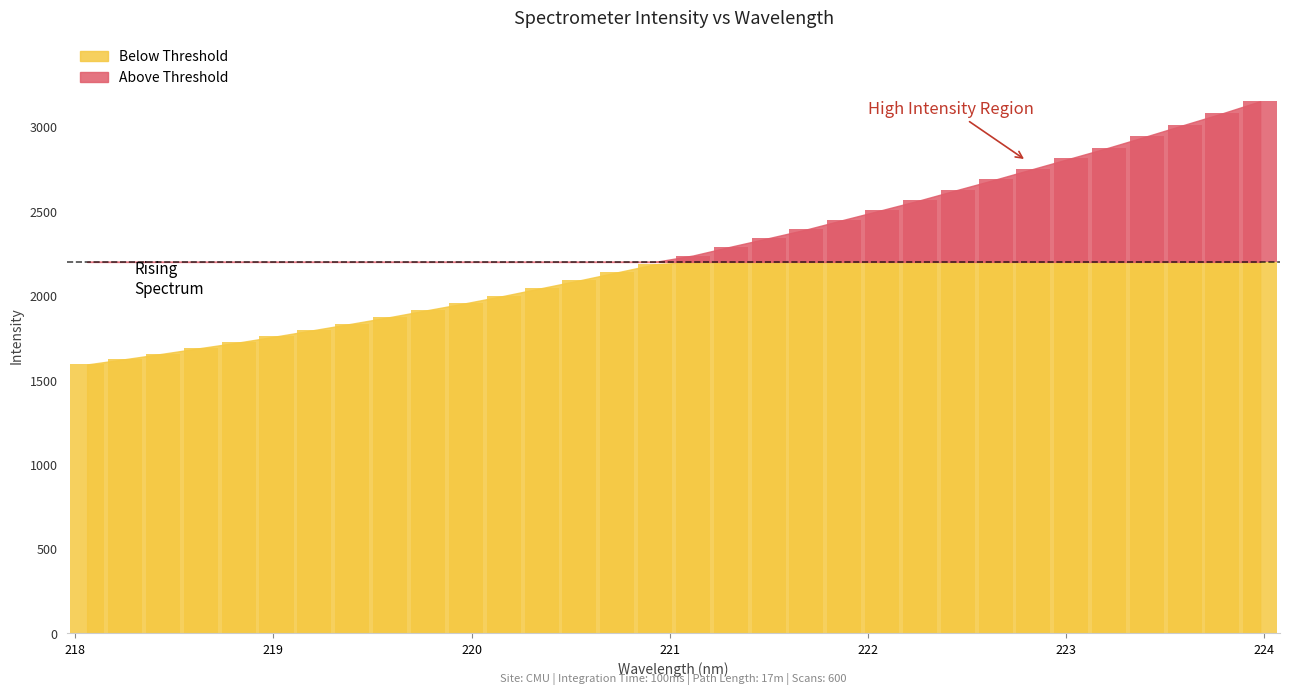

Approximately how many times larger is the value at 221.6902 compared to 222.6447?

0.9